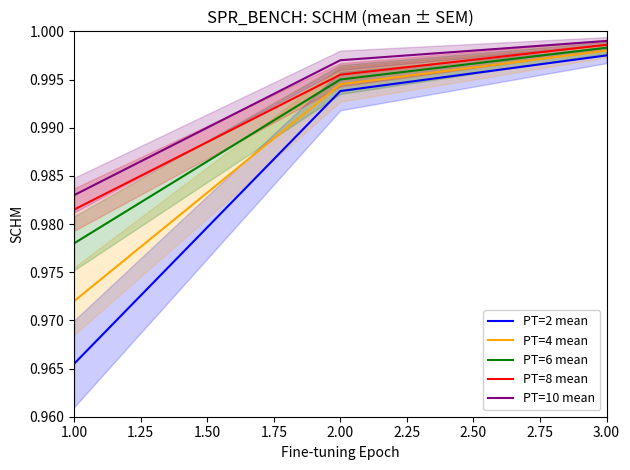

At which label does PT=6 mean reach its peak?

3.00